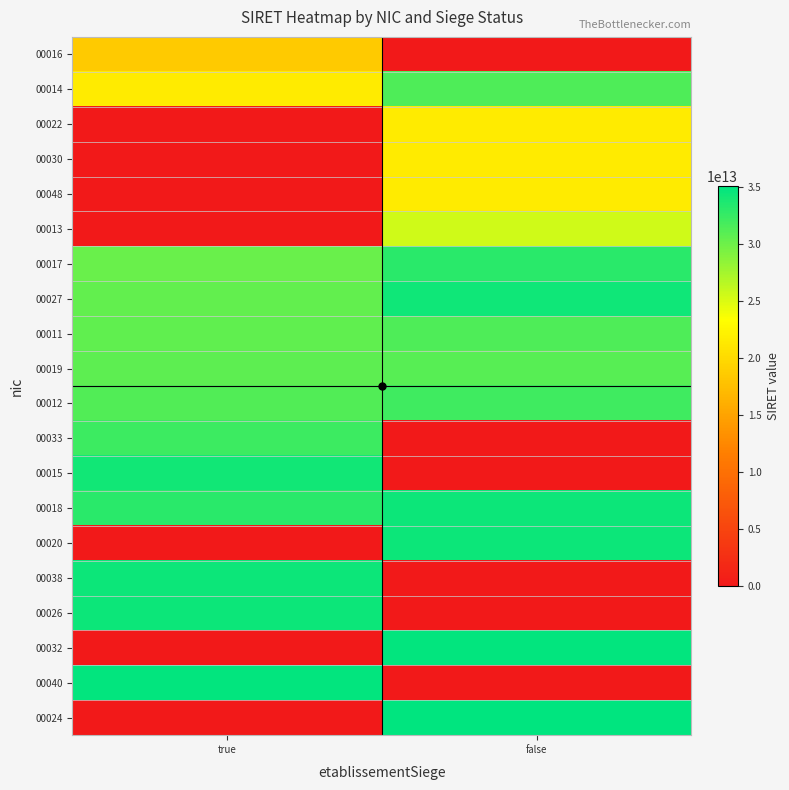

Which has a higher value, false or true?

true